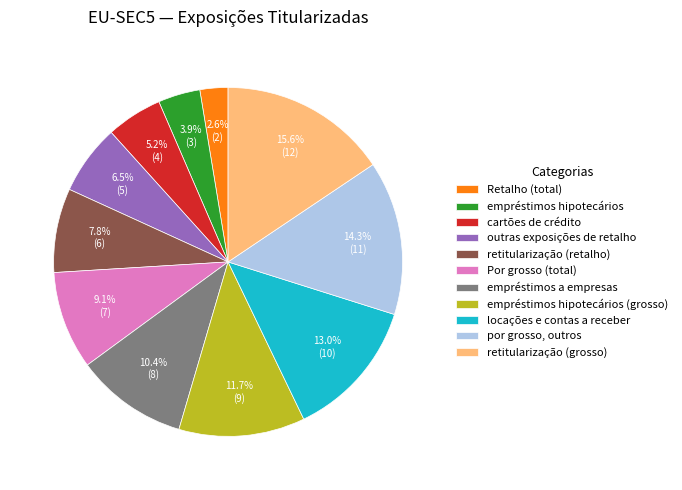

To the nearest percent, what percentage of the pie is retitularização (retalho)?

8%